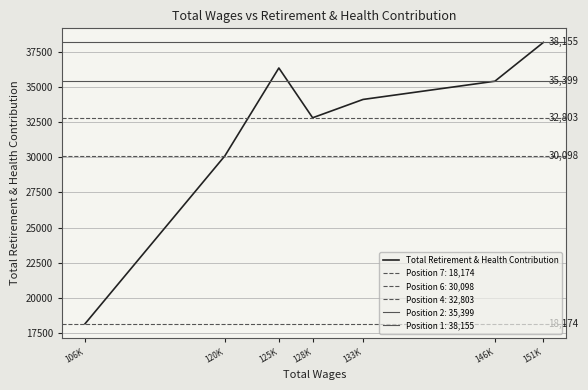

What is the difference between the maximum and minimum values?

19981